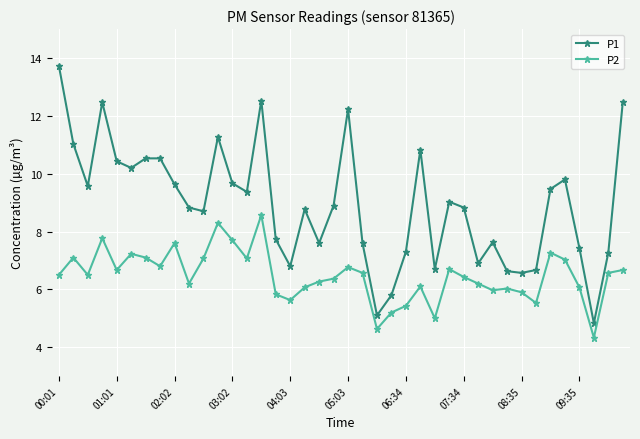

What is the difference between the maximum and minimum values in the P2 series?

4.2